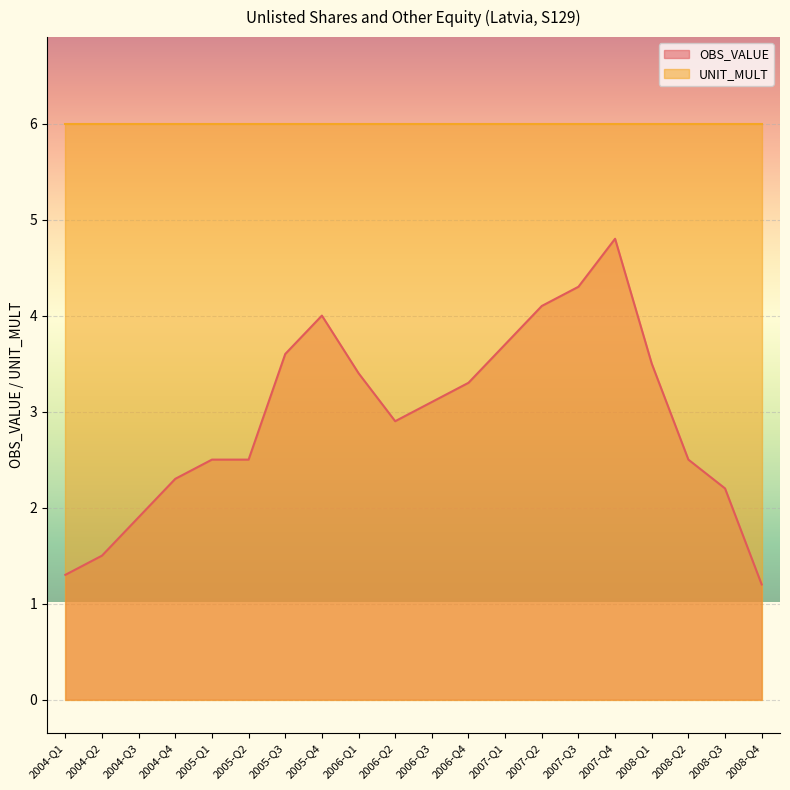

How many points are higher than both their immediate neighbors (excluding endpoints)?

2